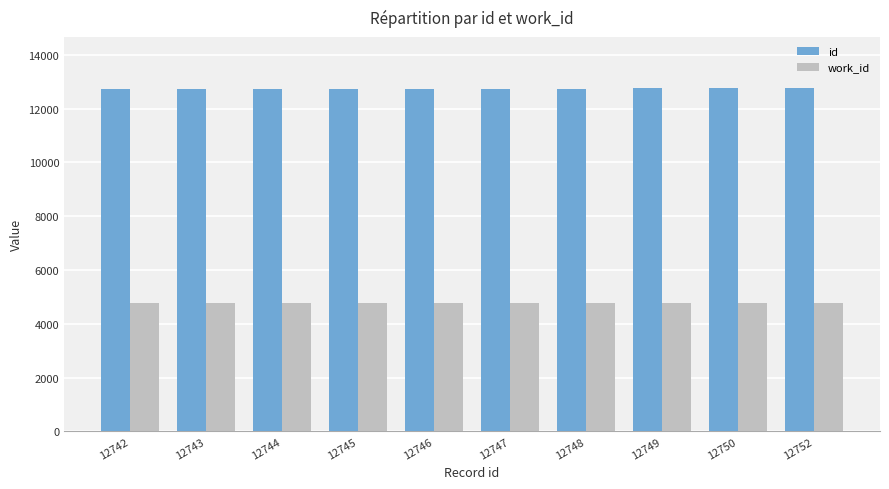

Is the value of id at 12749 greater than the value of work_id at 12746?

Yes